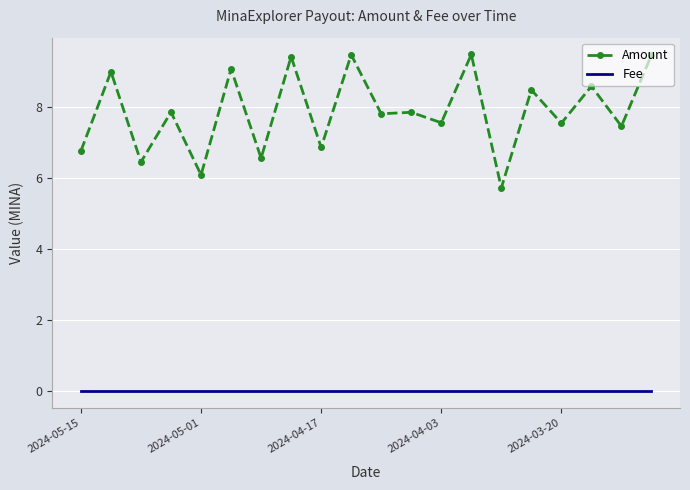

Which series has the widest spread of values?

Amount